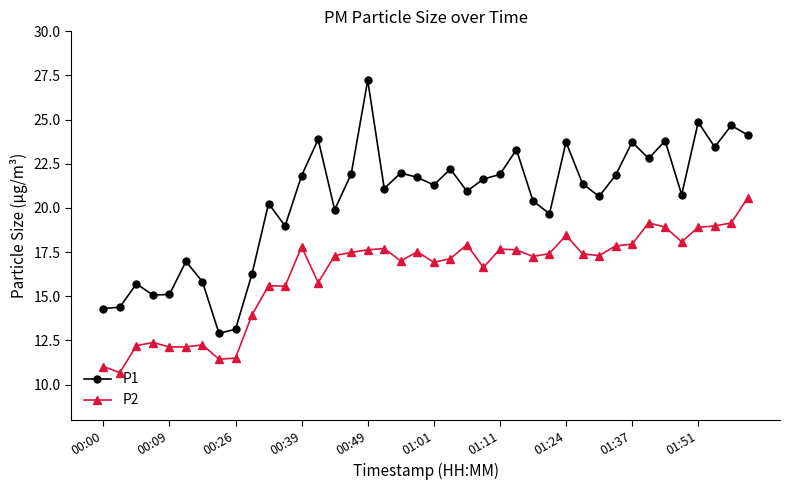

True or false: P1 and P2 cross at least once.

False